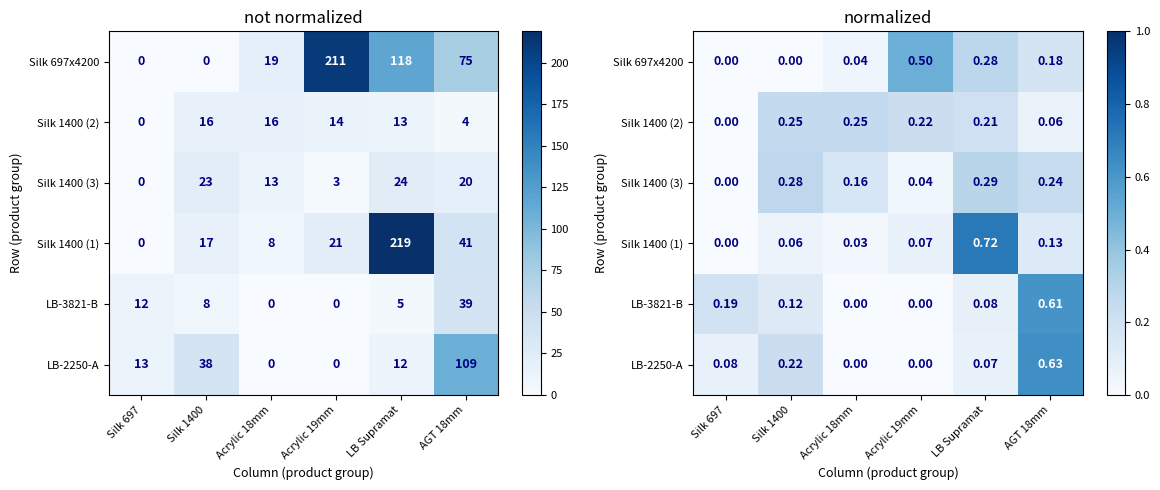

What is the difference between the maximum and minimum values in the LB-2250-А series?

0.6